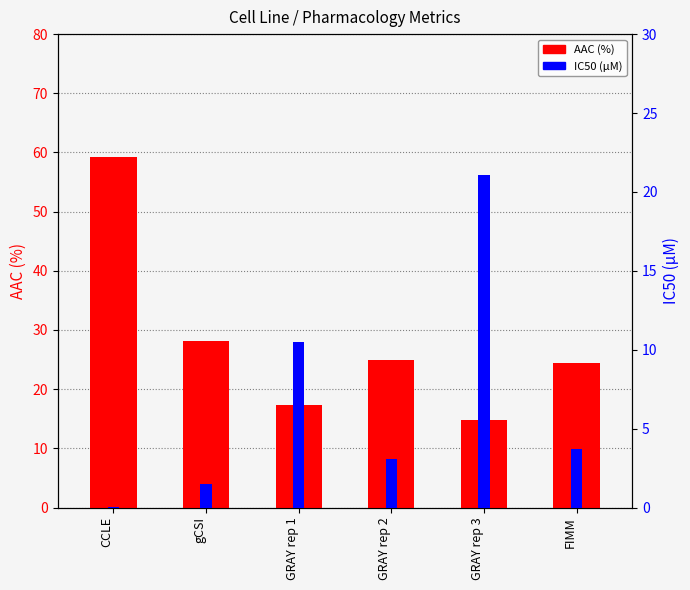

Where does the IC50 (µM) series first go above 3?

GRAY rep 1